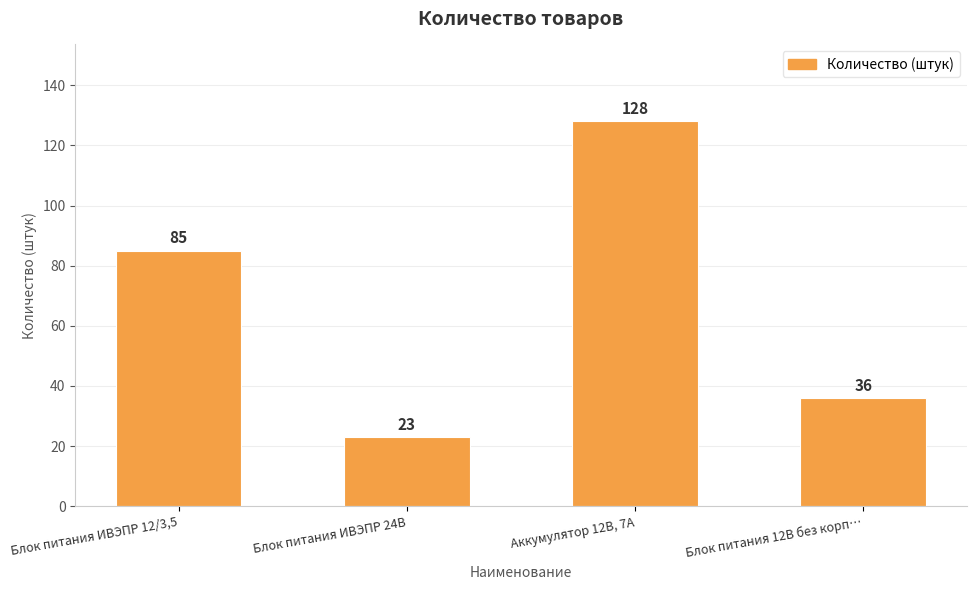

List the labels in order of value, largest first.

Аккумулятор 12В, 7А, Блок питания ИВЭПР 12/3,5, Блок питания 12В без корп…, Блок питания ИВЭПР 24В